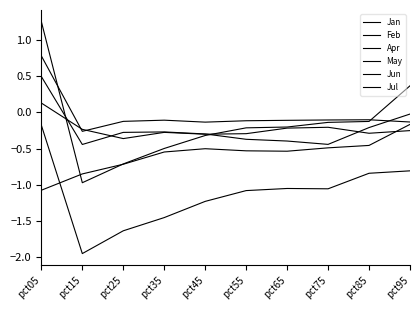

Does the chart have visible grid lines?

No